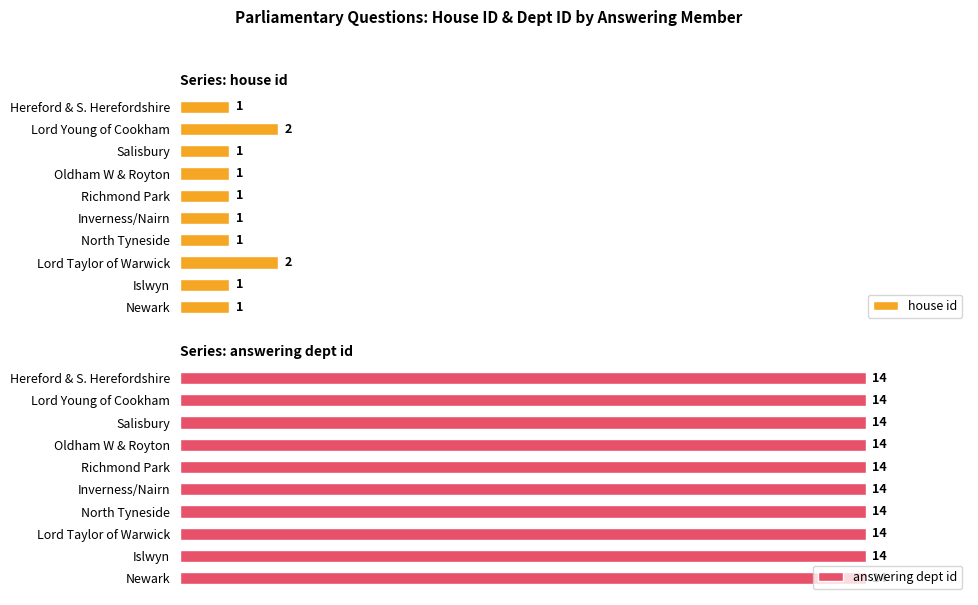

How many categories are shown in the chart?

10